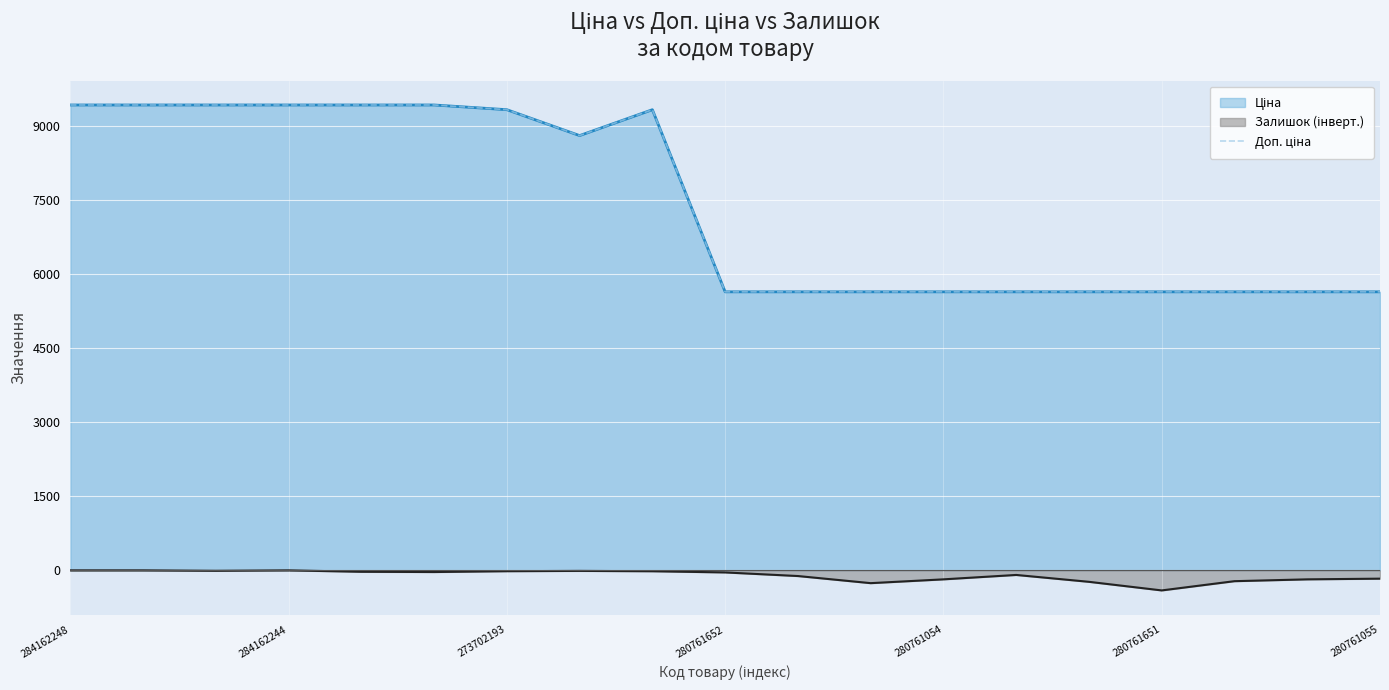

What is the label of the 5th point from the left?

280761054